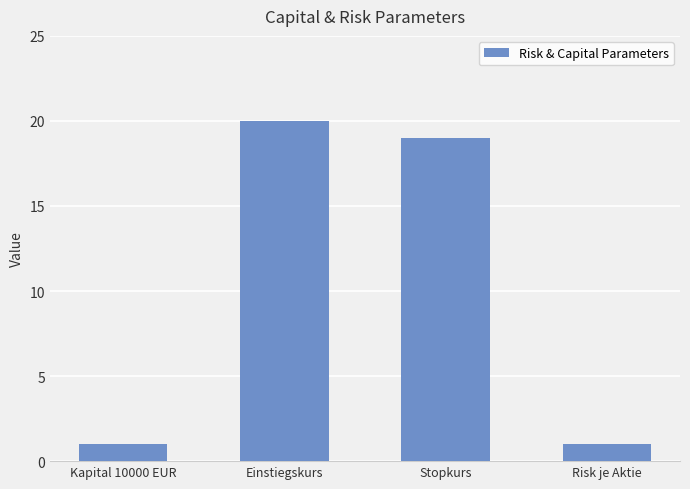

What is the value of the 4th bar from the left?

1